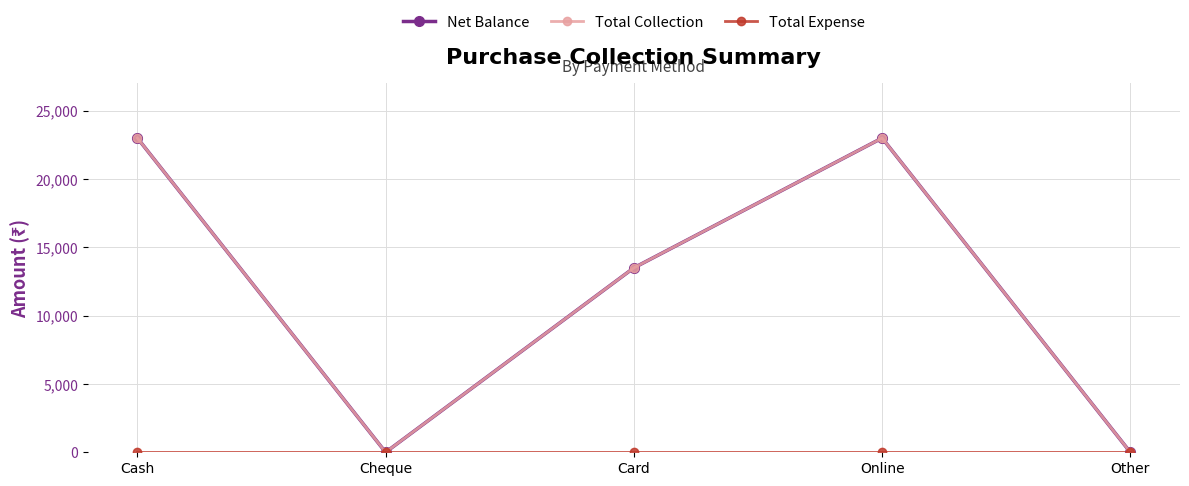

Which series has the largest range (max minus min)?

Net Balance